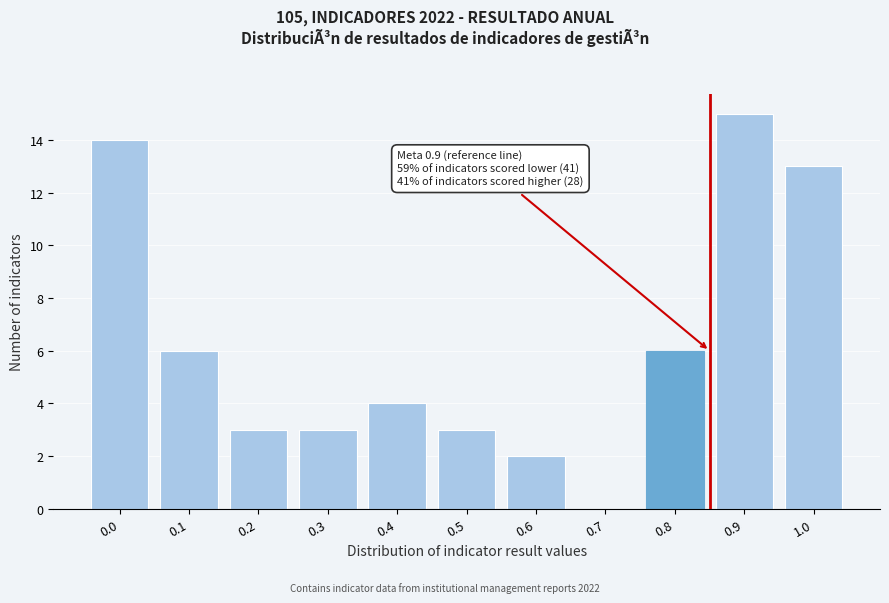

Reading left to right, what are all the values shown in this chart?

0.0=14	0.1=6	0.2=3	0.3=3	0.4=4	0.5=3	0.6=2	0.7=0	0.8=6	0.9=15	1.0=13